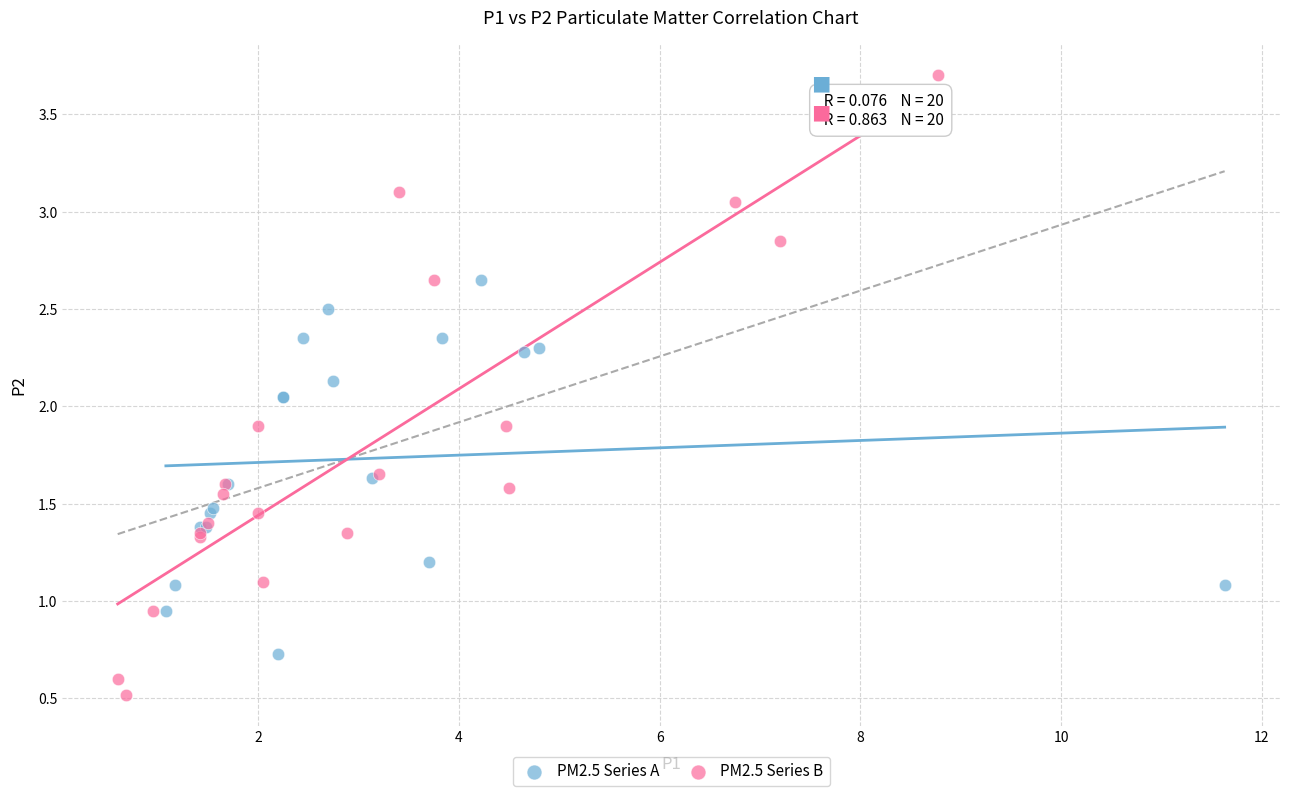

Which series reaches the maximum Y coordinate?

PM2.5 Series B